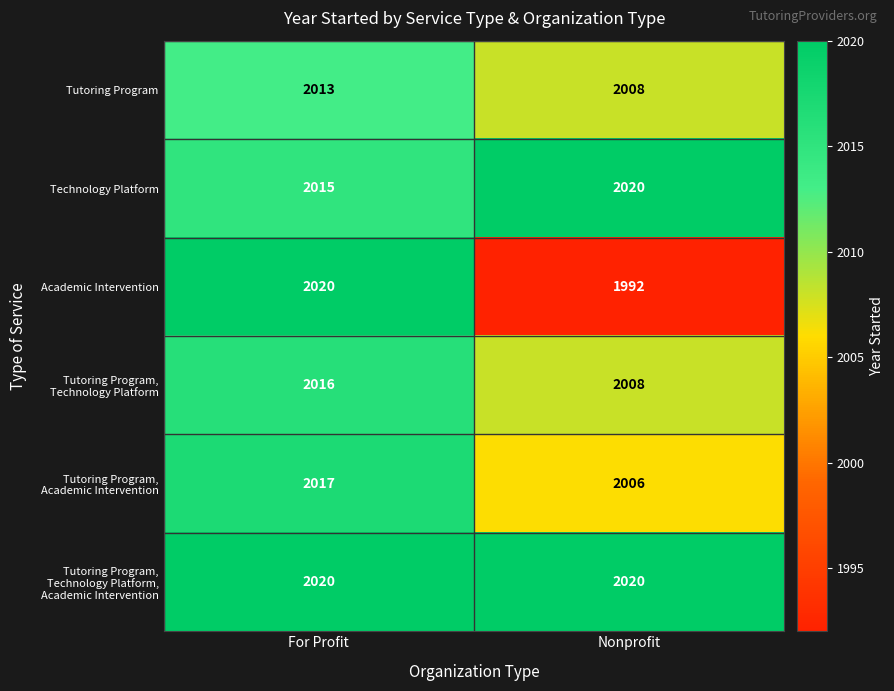

What is the approximate value of Tutoring Program at Nonprofit?

2008